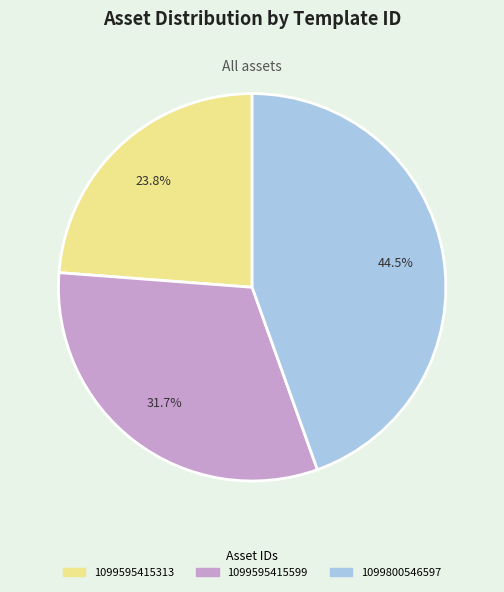

The 1099595415599 slice represents 18% of the pie. True or false?

False